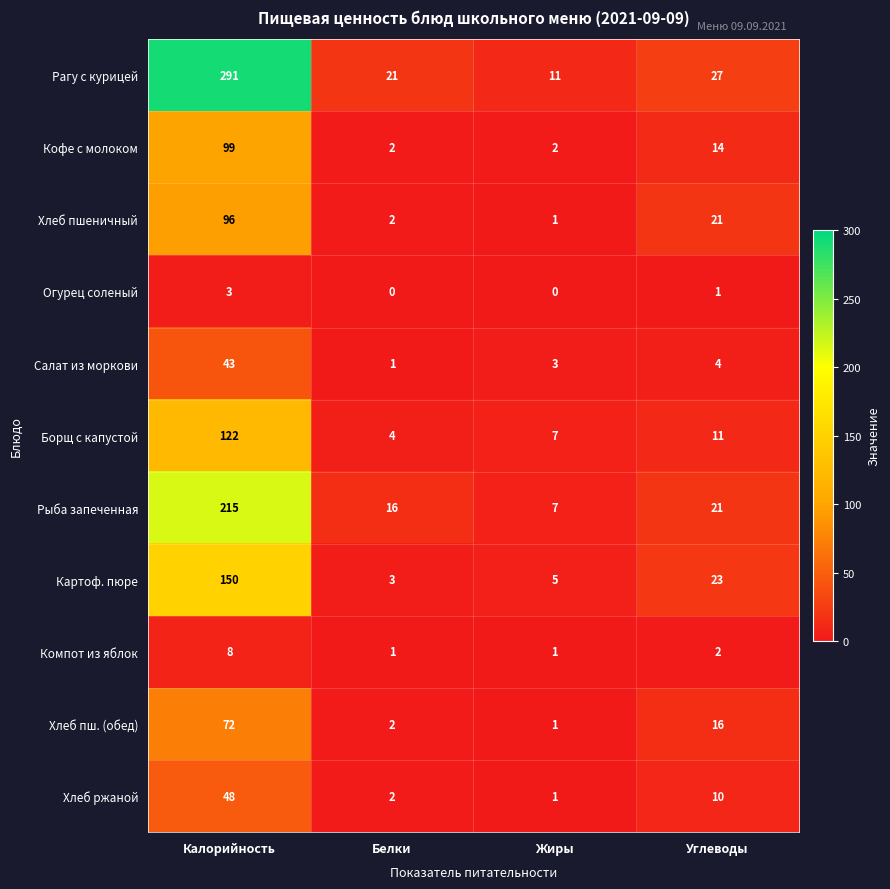

What is the difference between the highest and lowest values at Белки?

21